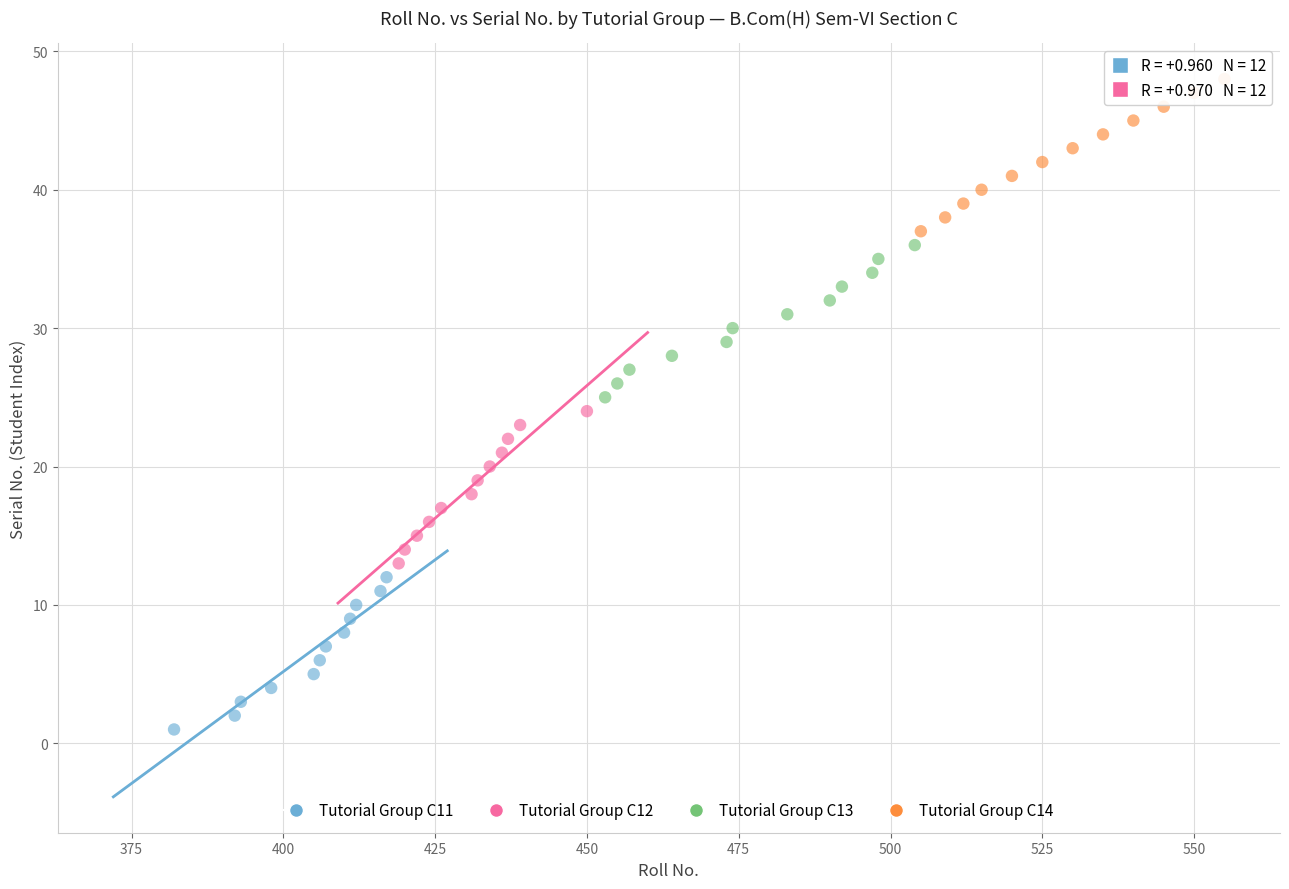

Which series reaches the maximum Y coordinate?

Tutorial Group C14